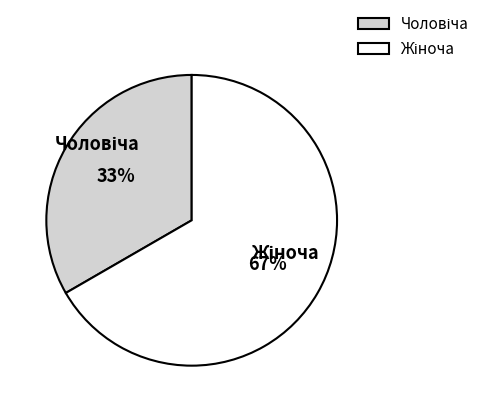

To the nearest percent, what is the average slice percentage?

50%